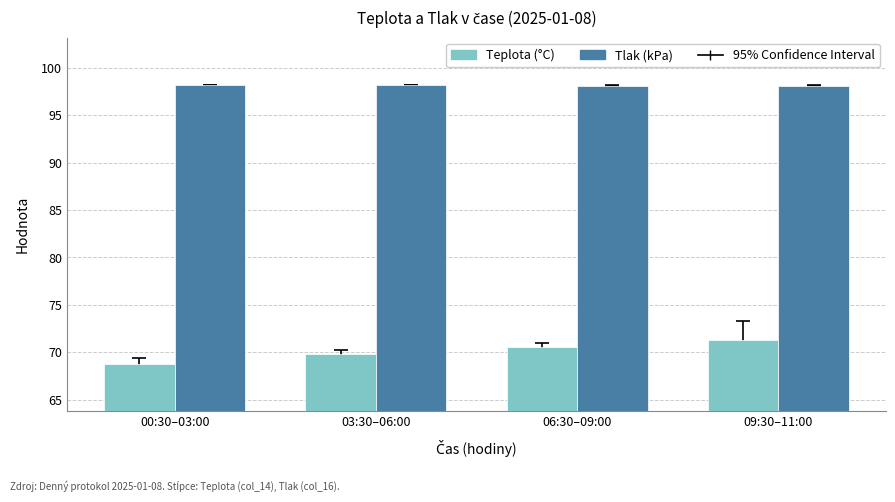

Does the chart contain any negative values?

No